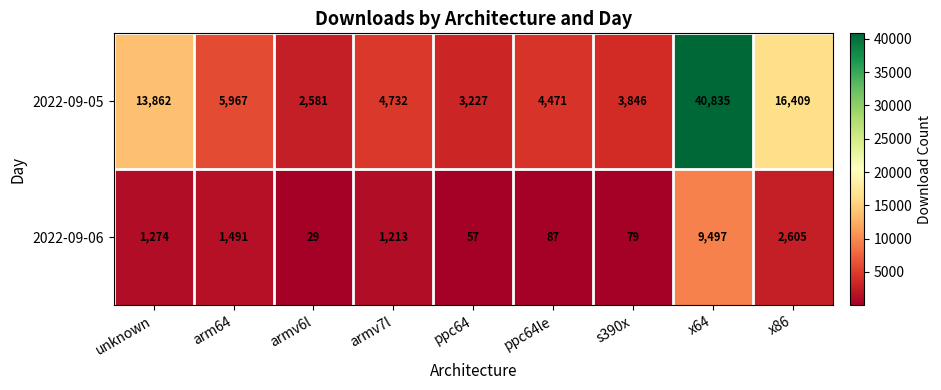

What is the sum of all 2022-09-06 values?

16332